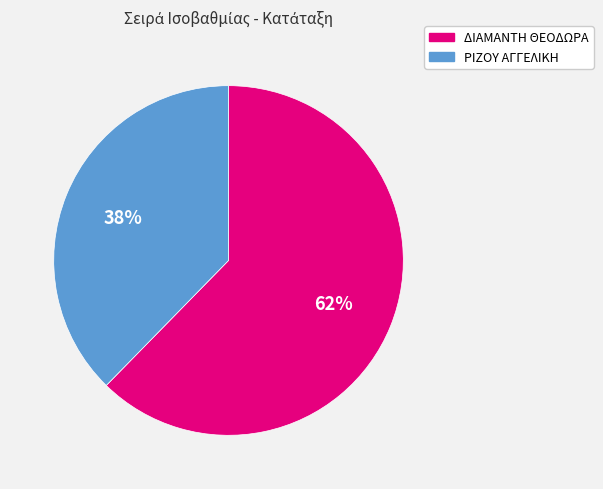

Which has a higher value, ΔΙΑΜΑΝΤΗ ΘΕΟΔΩΡΑ or ΡΙΖΟΥ ΑΓΓΕΛΙΚΗ?

ΔΙΑΜΑΝΤΗ ΘΕΟΔΩΡΑ